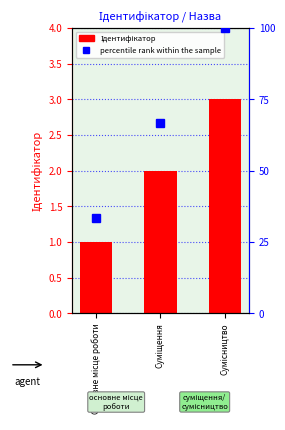

List the labels in order of value, largest first.

Сумісництво, Суміщення, Основне місце роботи